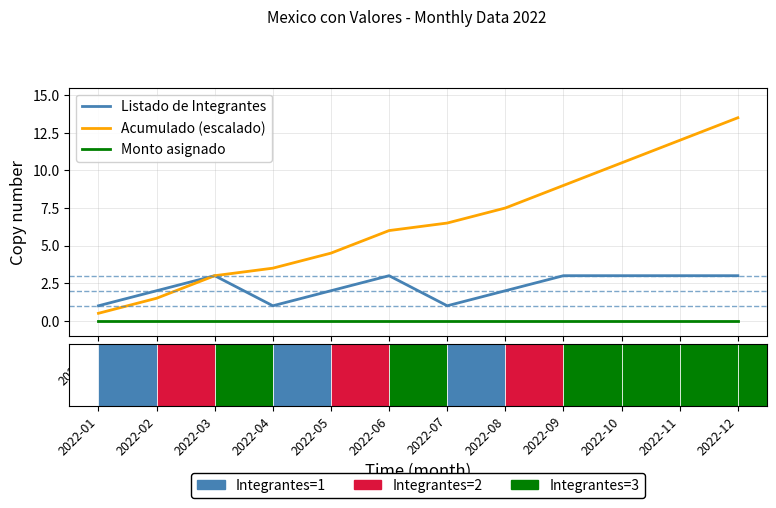

Rank the series by their average value, from highest to lowest.

Acumulado (escalado), Listado de Integrantes, Monto asignado